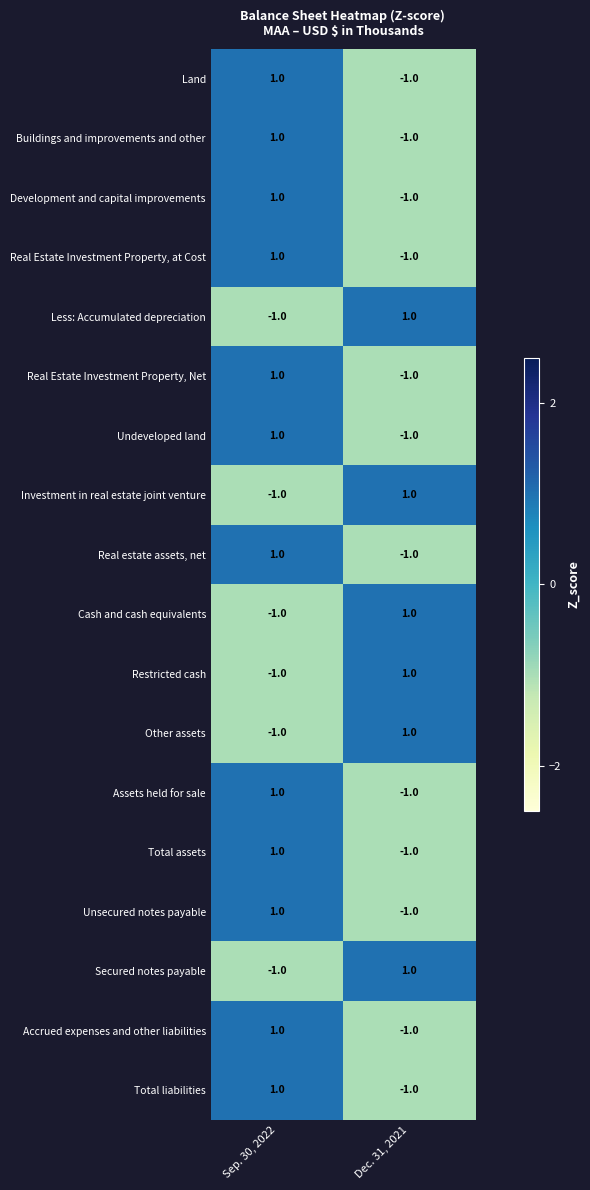

Count the number of categories in the chart.

2